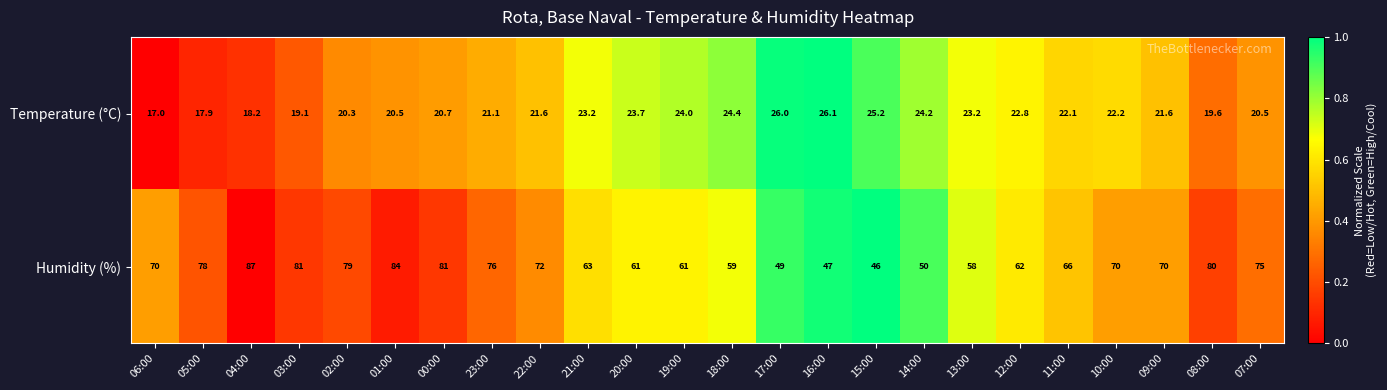

What is the maximum value shown in the chart?

87.0